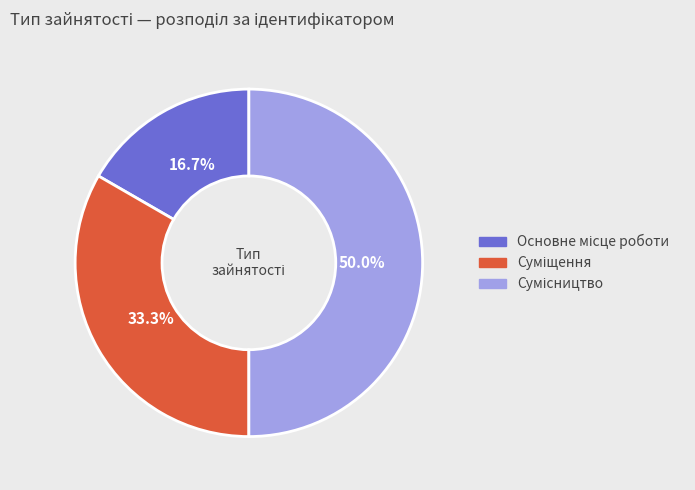

The Основне місце роботи slice represents 17% of the pie. True or false?

True